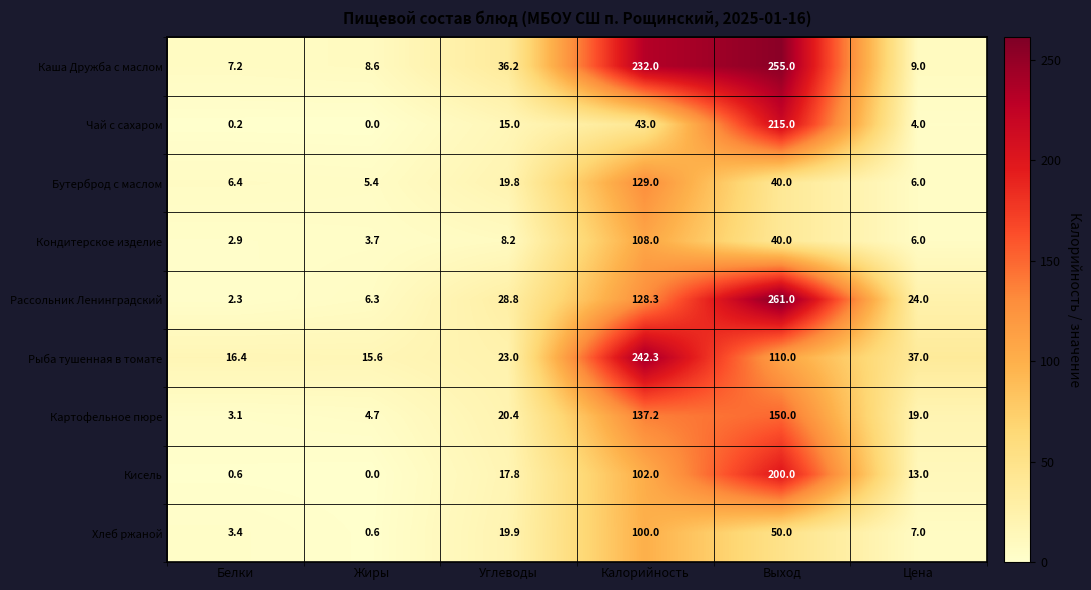

What is the spread (max minus min) of values at Углеводы?

28.0